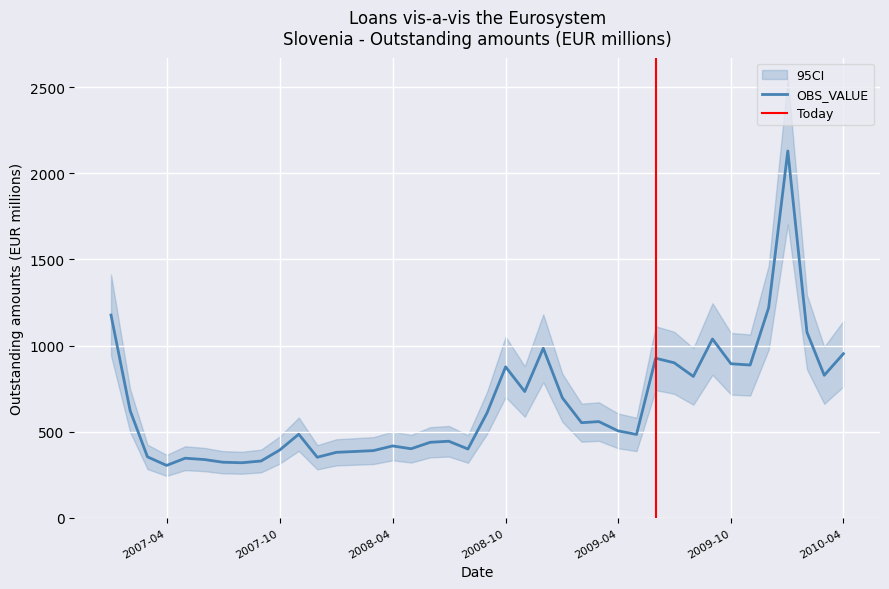

List the labels in order of value, smallest first.

2007-04, 2007-08, 2007-07, 2007-09, 2007-06, 2007-05, 2007-12, 2007-03, 2008-01, 2008-02, 2008-03, 2007-10, 2008-08, 2008-05, 2008-04, 2008-06, 2008-07, 2009-05, 2007-11, 2009-04, 2009-02, 2009-03, 2008-09, 2007-02, 2009-01, 2008-11, 2009-08, 2010-03, 2008-10, 2009-11, 2009-10, 2009-07, 2009-06, 2010-04, 2008-12, 2009-09, 2010-02, 2007-01, 2009-12, 2010-01